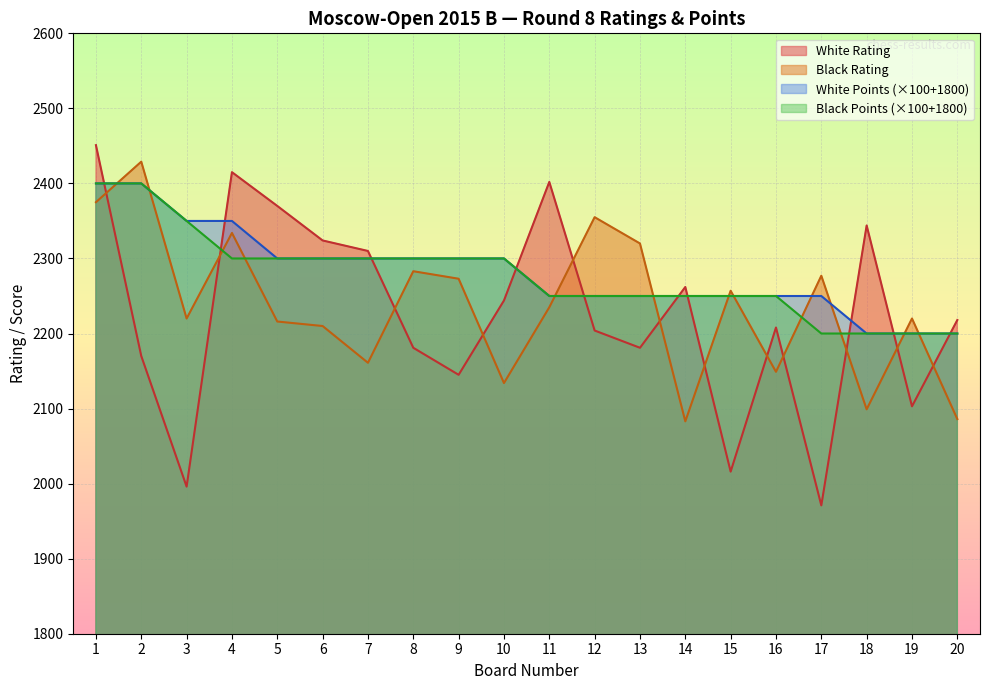

True or false: Black Points has more than 1 interior local peaks.

False